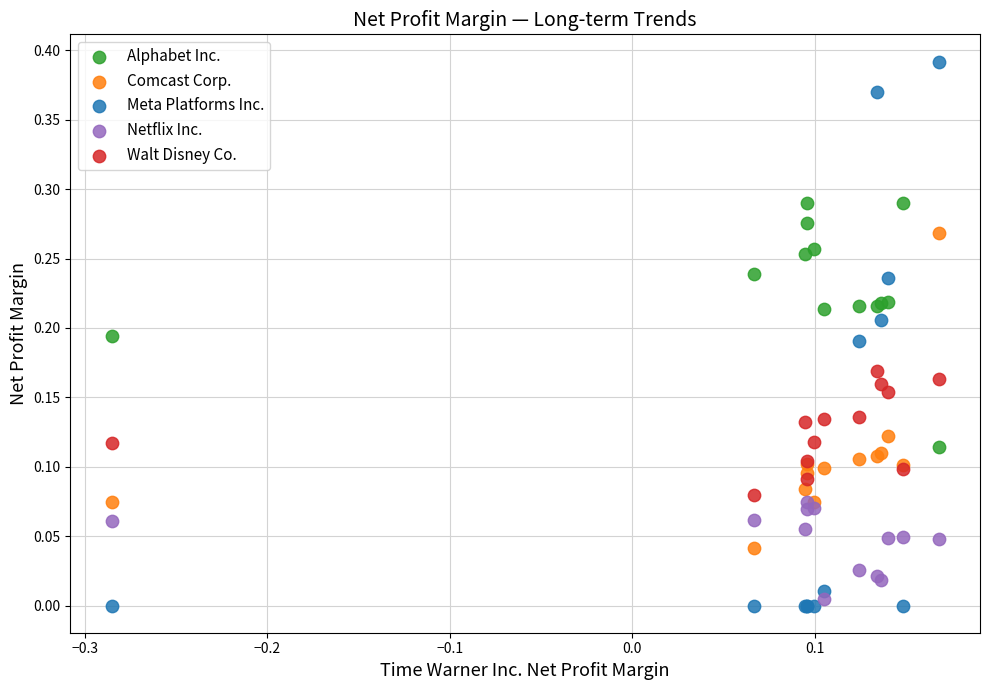

What are all the series names shown in the legend?

Alphabet Inc., Comcast Corp., Meta Platforms Inc., Netflix Inc., Walt Disney Co.